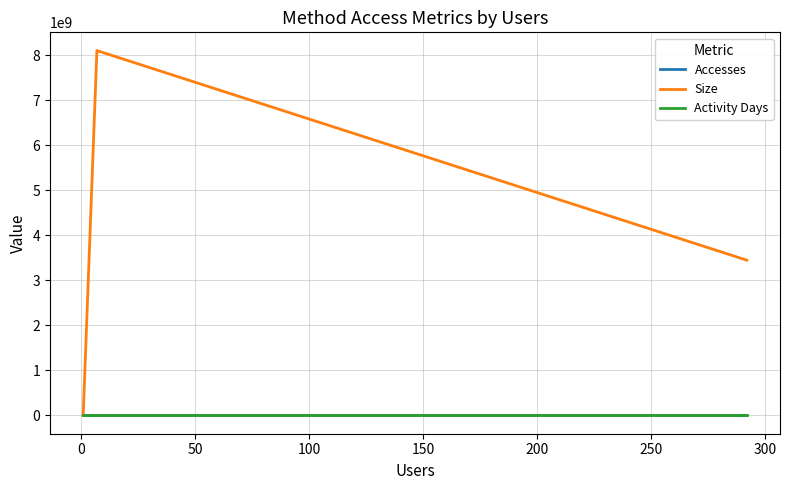

What position from the left is 0?

2